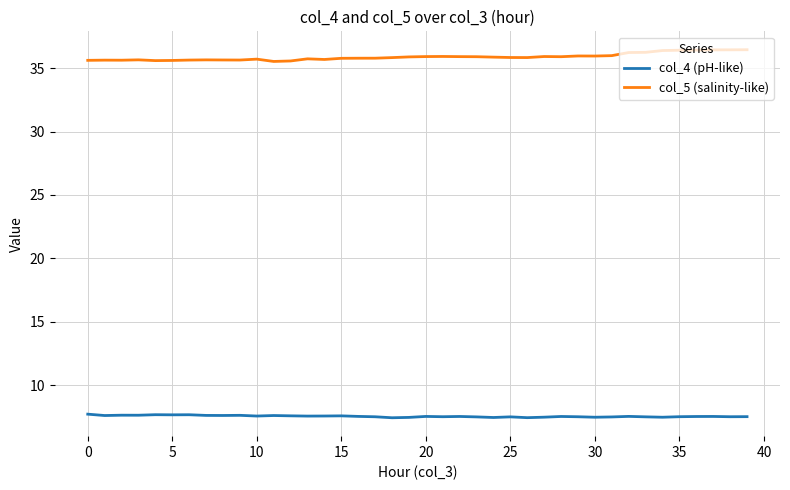

What is the maximum value shown in the chart?

36.5